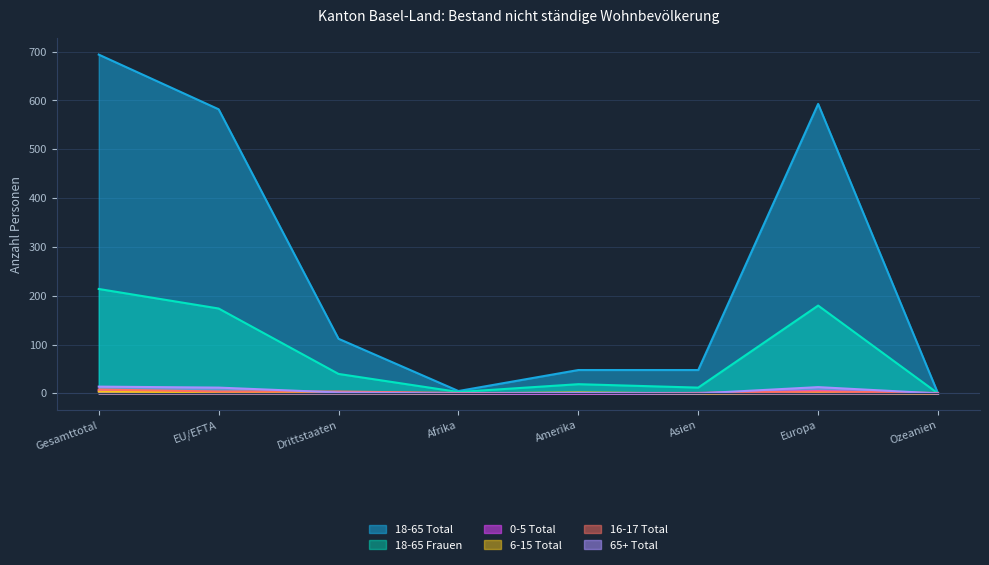

Reading left to right, transcribe all the data shown in this chart.

18-65 Total: Gesamttotal=694	EU/EFTA=582	Drittstaaten=112	Afrika=5	Amerika=48	Asien=48	Europa=593	Ozeanien=0
18-65 Frauen: Gesamttotal=214	EU/EFTA=174	Drittstaaten=40	Afrika=3	Amerika=19	Asien=12	Europa=180	Ozeanien=0
0-5 Total: Gesamttotal=6	EU/EFTA=3	Drittstaaten=3	Afrika=0	Amerika=0	Asien=1	Europa=5	Ozeanien=0
6-15 Total: Gesamttotal=4	EU/EFTA=2	Drittstaaten=2	Afrika=0	Amerika=2	Asien=0	Europa=2	Ozeanien=0
16-17 Total: Gesamttotal=8	EU/EFTA=4	Drittstaaten=4	Afrika=1	Amerika=1	Asien=1	Europa=4	Ozeanien=1
65+ Total: Gesamttotal=14	EU/EFTA=12	Drittstaaten=2	Afrika=0	Amerika=1	Asien=0	Europa=13	Ozeanien=0